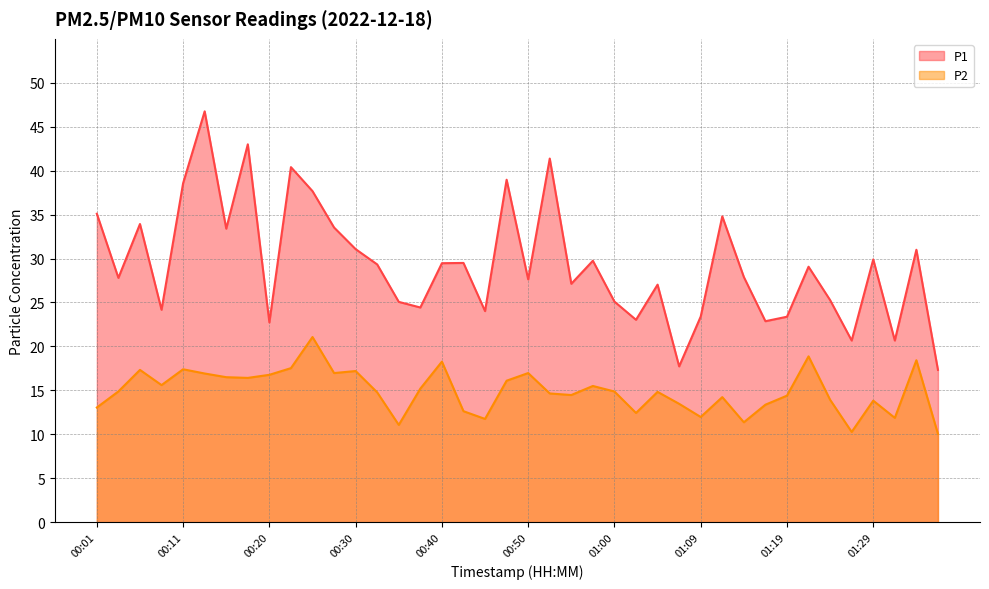

What is the label of the 13th point from the right?

01:07